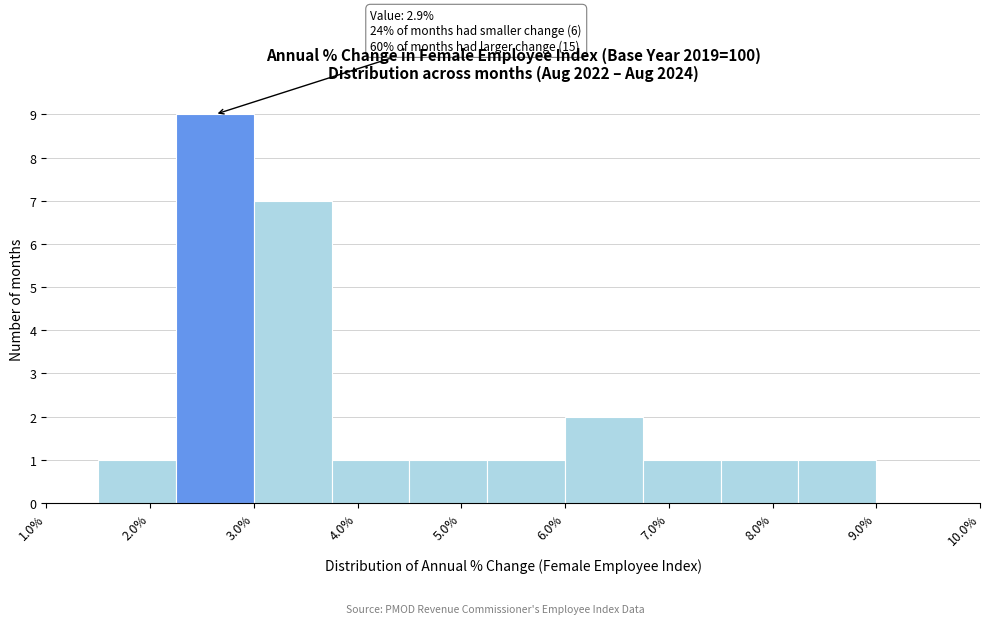

Which range on the x-axis has the tallest bar?

2.25 to 3.00